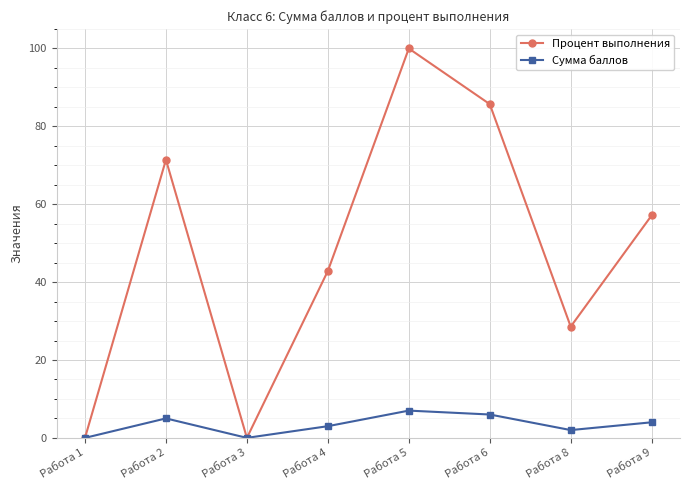

The value of Сумма баллов at Работа 2 is 5.0. True or false?

True